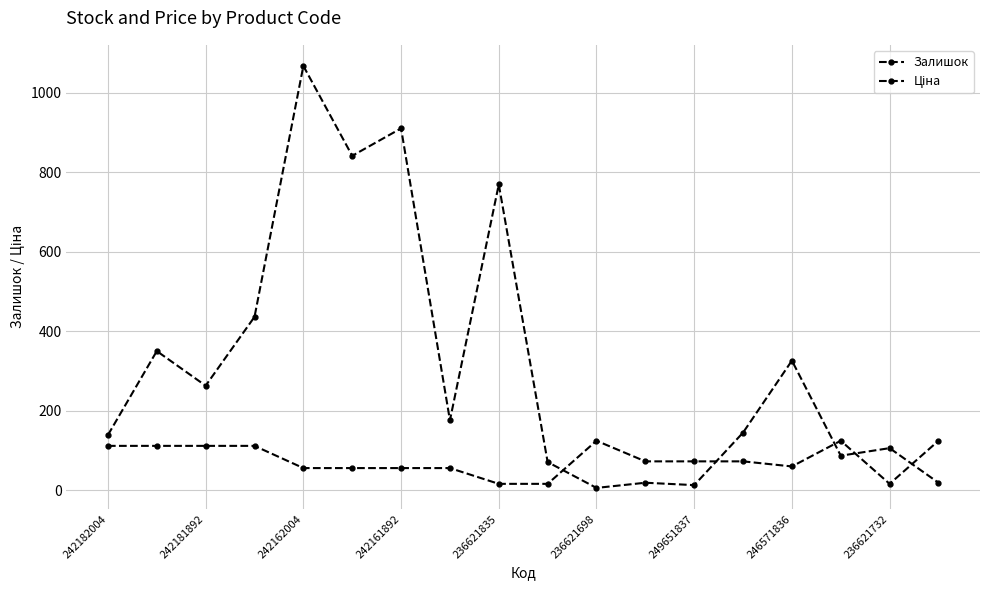

At how many categories does at least one series exceed 210?

8